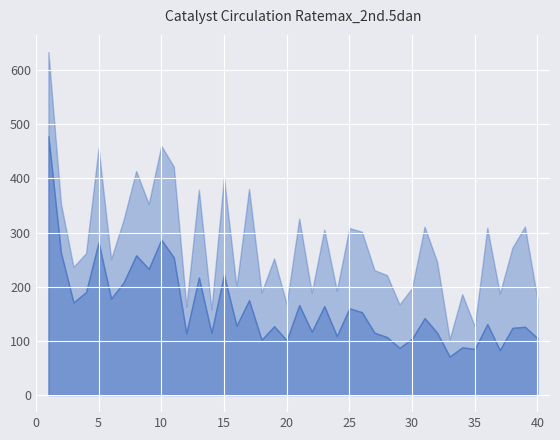

At 23, list the series in order from largest to smallest.

H index, Citations per document